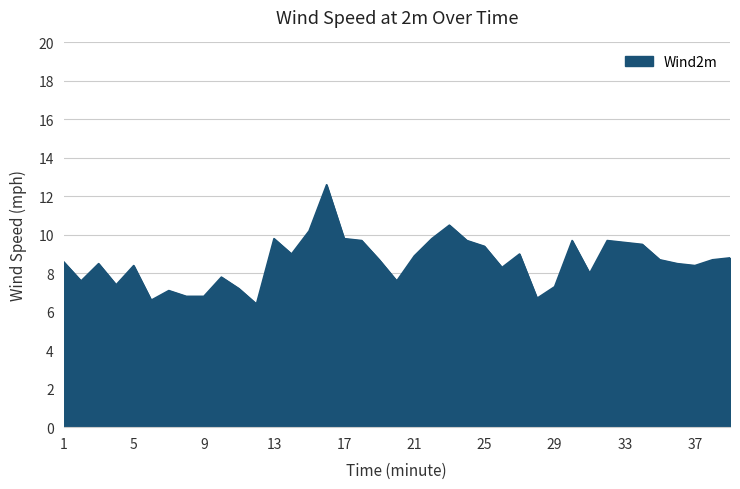

What is the minimum value shown in the chart?

6.4